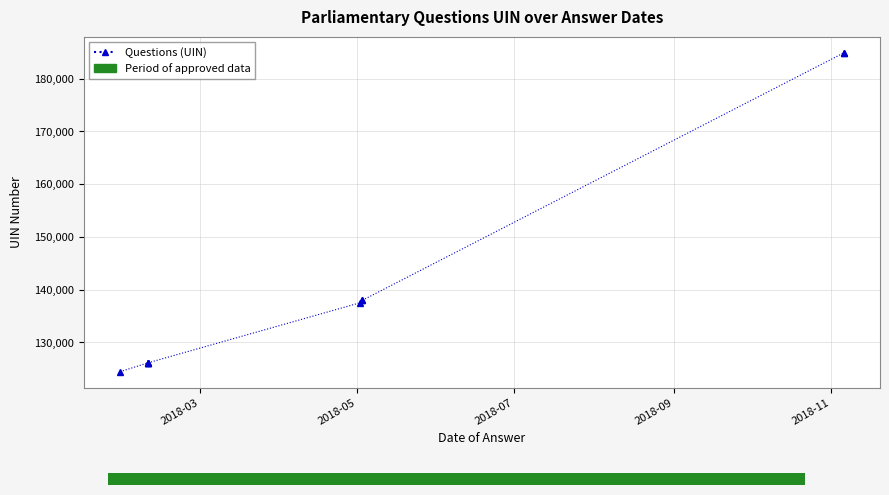

What is the value of the 9th point from the left?

184911